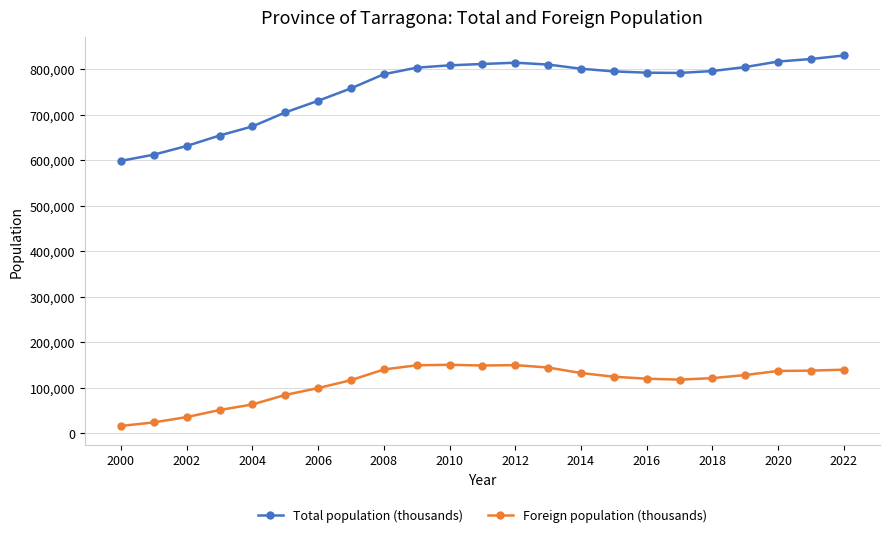

What is the value of the Foreign population (thousands) point at the 17th from the left?

119738